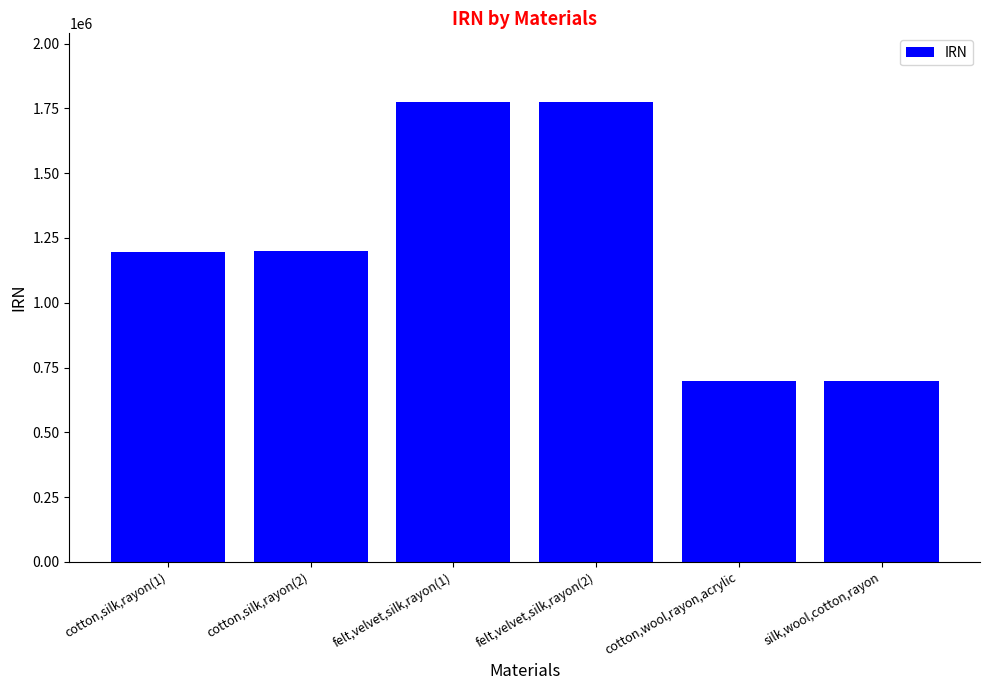

What is the difference between the maximum and minimum values?

1075833